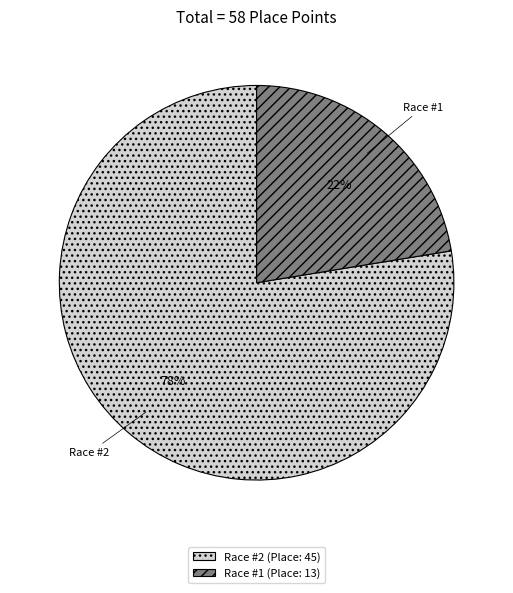

Do Race #1 (Place: 13) and Race #2 (Place: 45) together represent more than half of the pie?

Yes